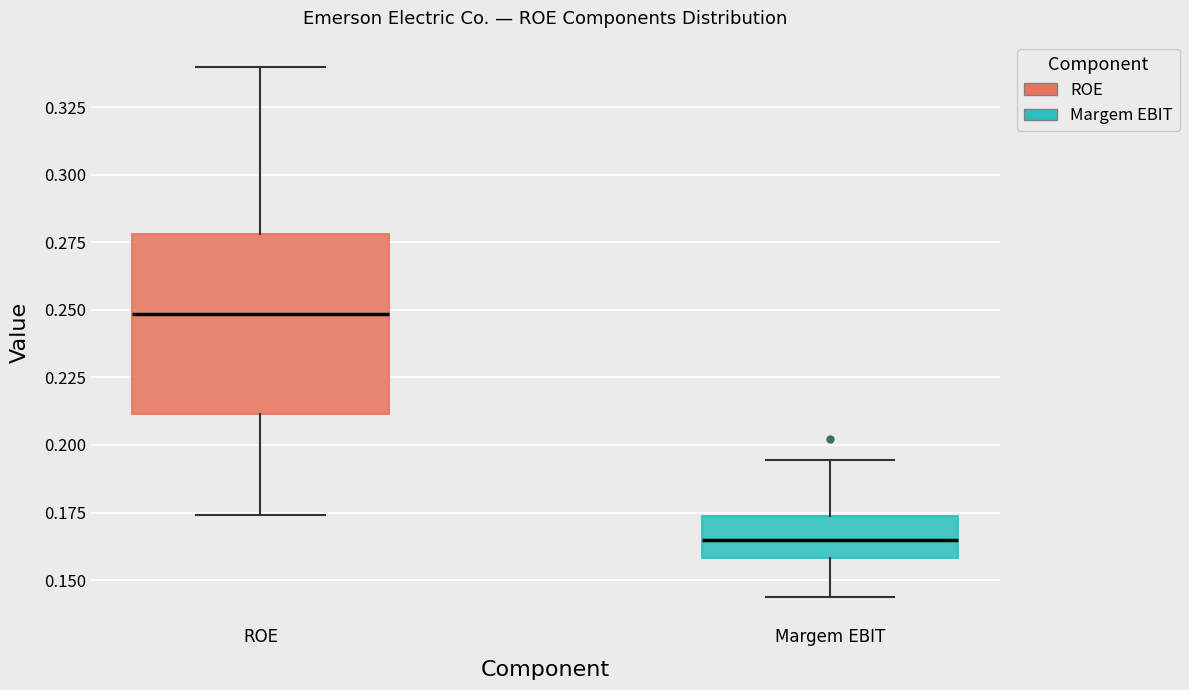

Reading left to right, read every box against the y-axis: the position of its median line, the range the box covers, and the ends of its whiskers. The values are not printed on the chart, so give them approximately, as read against the axis.

ROE: median 0.250, box 0.210 to 0.280, whiskers 0.175 to 0.340
Margem EBIT: median 0.165, box 0.160 to 0.175, whiskers 0.145 to 0.195